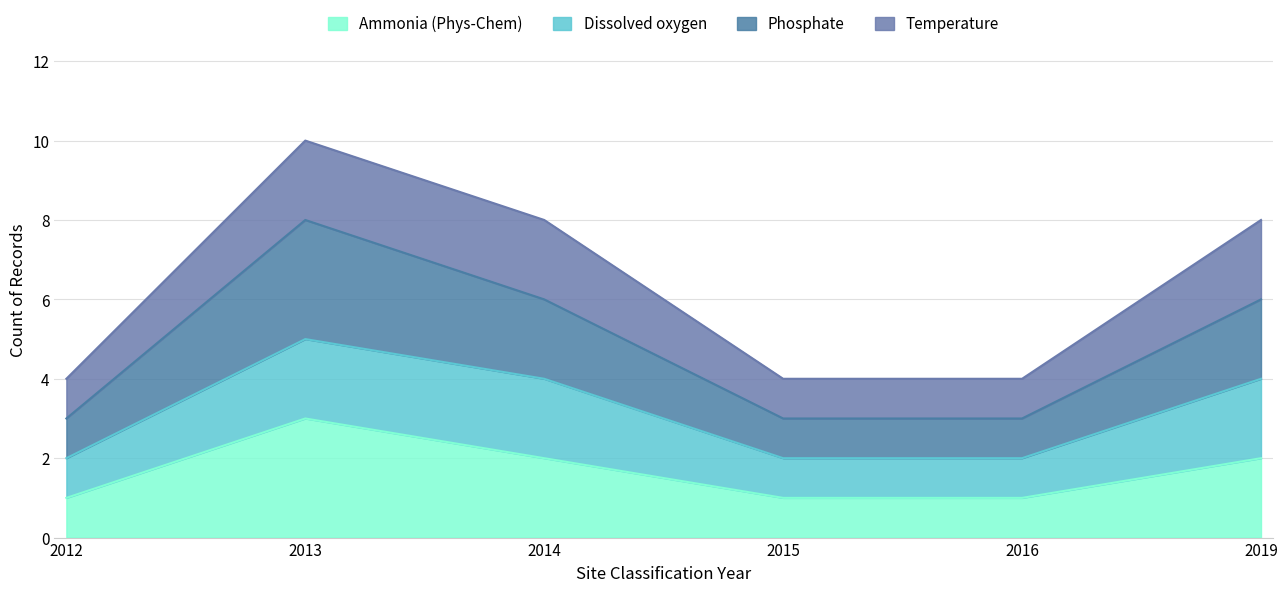

How many lines are shown in the chart?

4